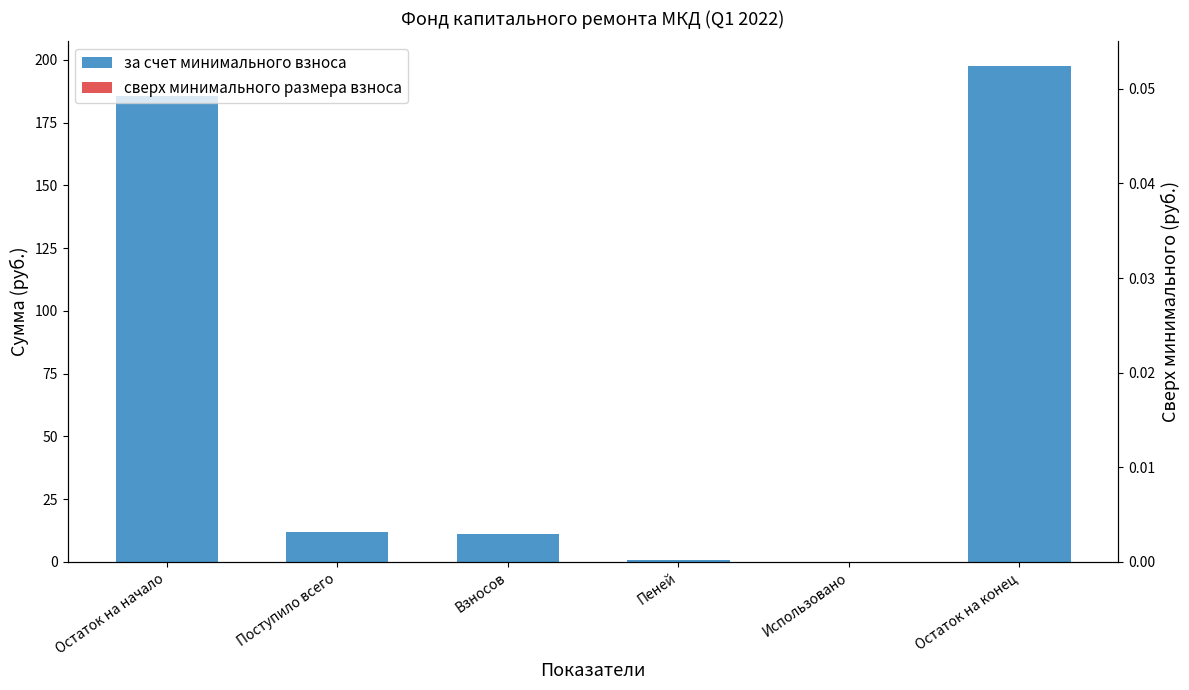

Which label corresponds to the largest value in the chart?

Остаток на конец